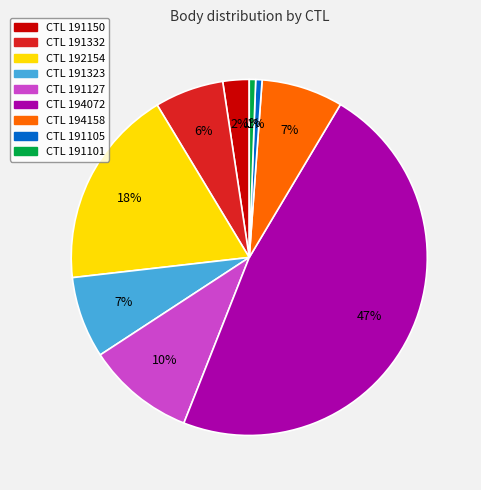

Is there any slice that represents more than half of the pie?

No